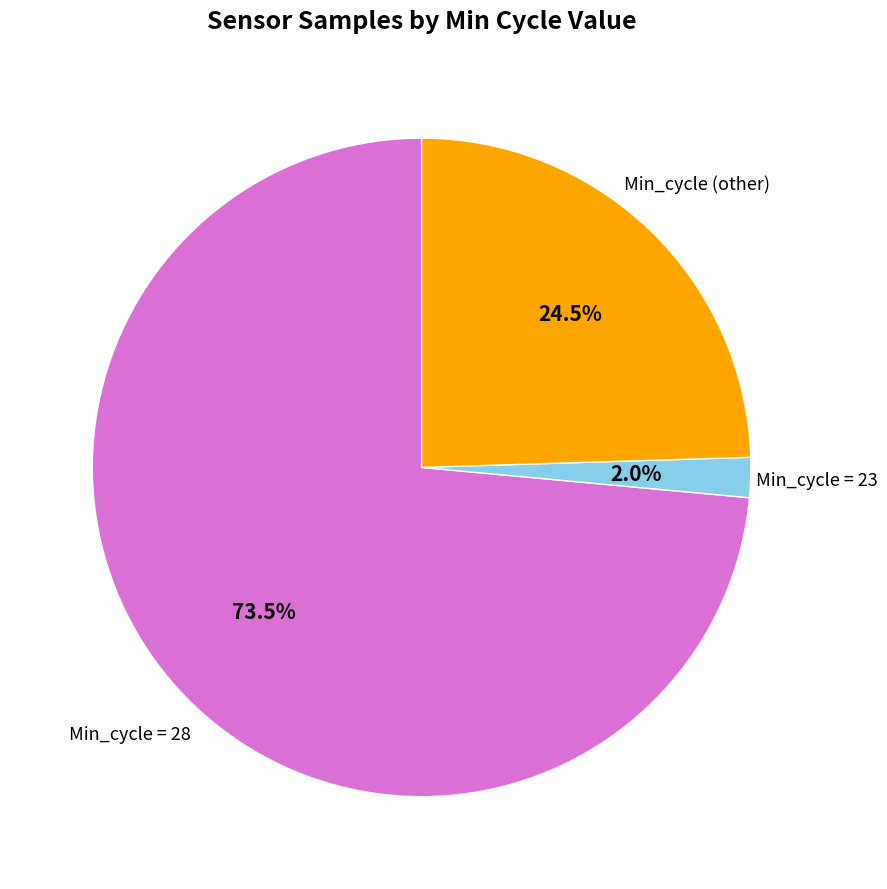

Which category has the smallest portion of the pie?

Min_cycle = 23